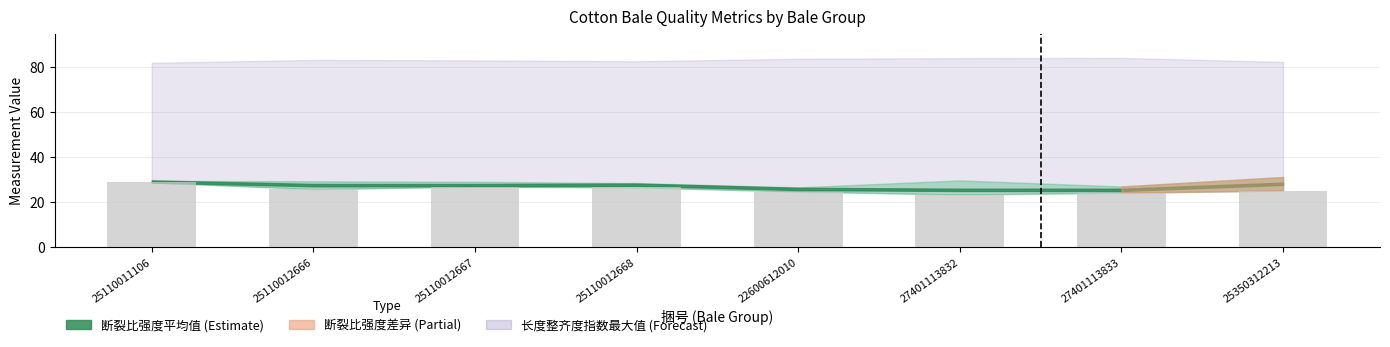

What is the sum of the values at 25110012668 and 25110012666?

52.4